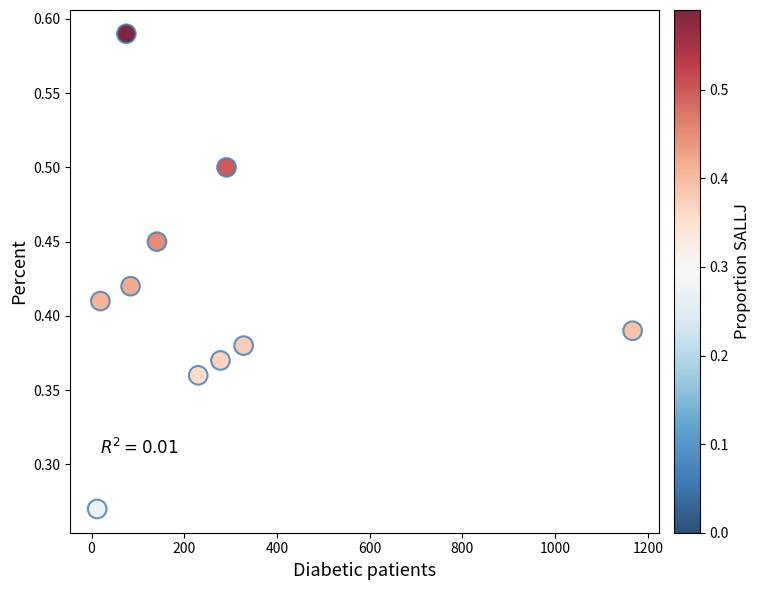

What is the average X value?

262.5